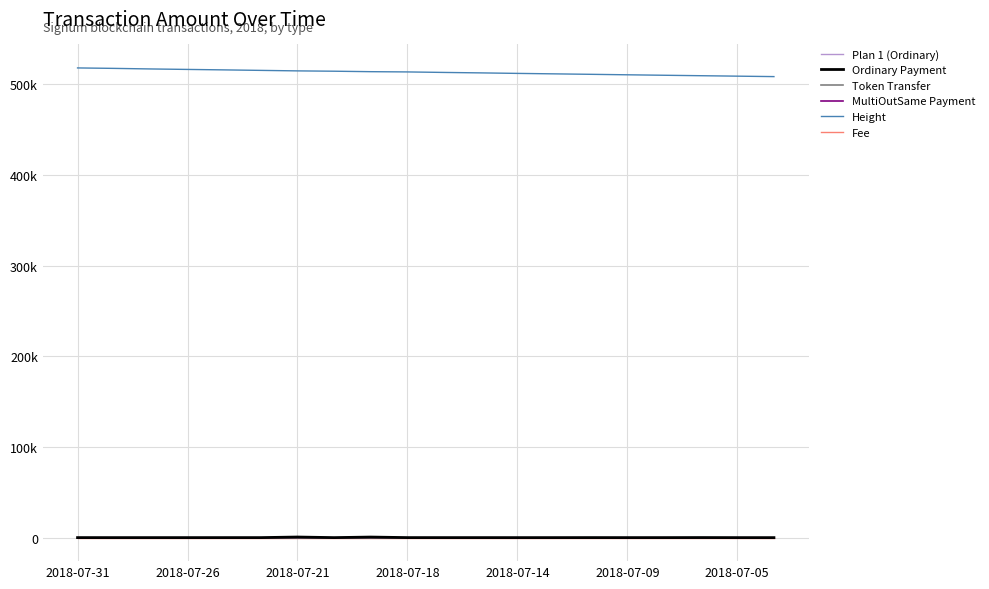

Reading left to right, what are all the values shown in this chart?

Plan 1 (Ordinary): 51.2	28.1	31.6	26.1	36.5	39.2	691.9	36.8	653.3	53.3	35.9	38.1	22.9	32.8	56.5	32.9	40.1	91.4	27.8	16.1
Ordinary Payment: 51.2	28.1	31.6	26.1	36.5	39.2	691.9	36.8	653.3	53.3	35.9	38.1	22.9	32.8	56.5	32.9	40.1	91.4	27.8	16.1
Token Transfer: 0.0	0.0	0.0	0.0	0.0	0.0	0.0	0.0	0.0	0.0	0.0	0.0	0.0	0.0	0.0	0.0	0.0	0.0	0.0	0.0
MultiOutSame Payment: 0.0	0.0	0.0	0.0	0.0	0.0	0.0	0.0	0.0	0.0	0.0	0.0	0.0	0.0	0.0	0.0	0.0	0.0	0.0	0.0
Height: 517947.0	517449.0	516815.0	516296.0	515793.0	515241.0	514689.0	514328.0	513812.0	513539.0	512978.0	512481.0	511923.0	511411.0	510904.0	510378.0	509868.0	509372.0	508876.0	508383.0
Fee: 1.0	1.0	1.0	1.0	1.0	1.0	1.0	1.0	1.0	1.0	1.0	1.0	1.0	1.0	1.0	1.0	1.0	1.0	1.0	1.0